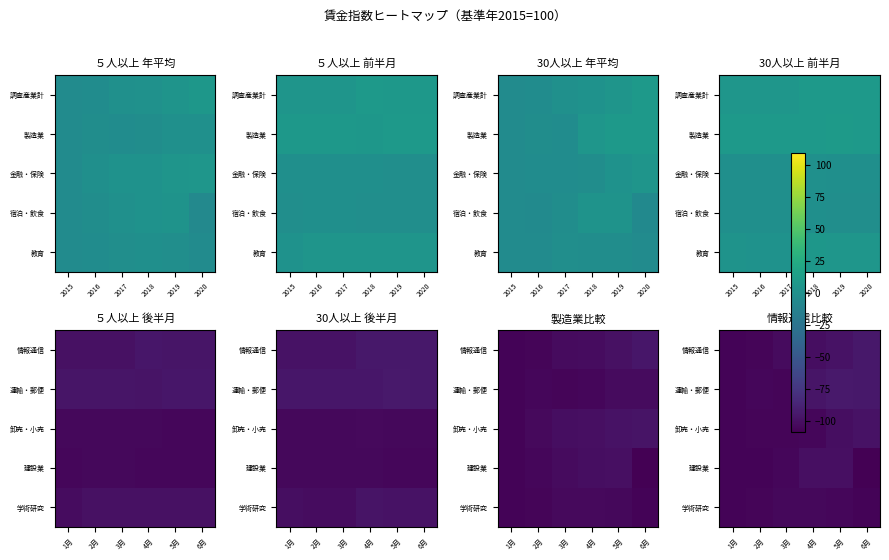

Rank the series by their average value, from highest to lowest.

運輸・郵便, 情報通信, 卸売・小売, 建設業, 学術研究